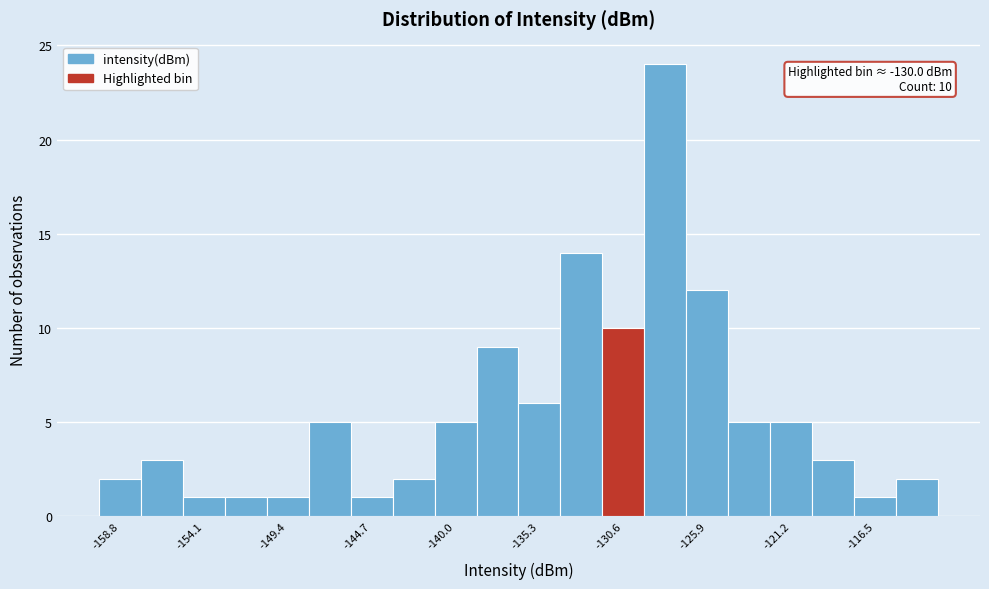

Over which range of the x-axis is the bar tallest?

-129.45 to -127.10